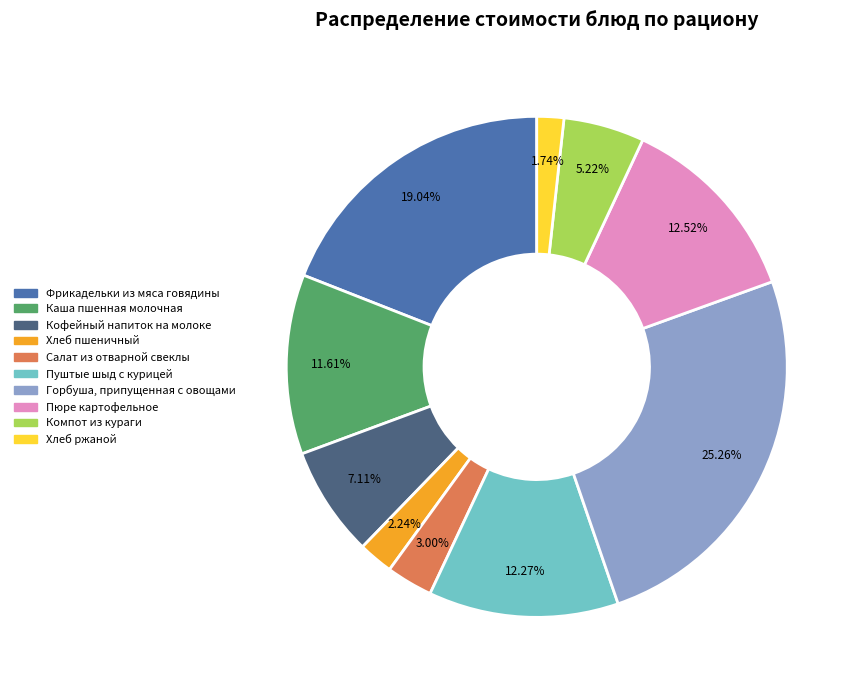

The Пуштые шыд с курицей slice represents 27% of the pie. True or false?

False